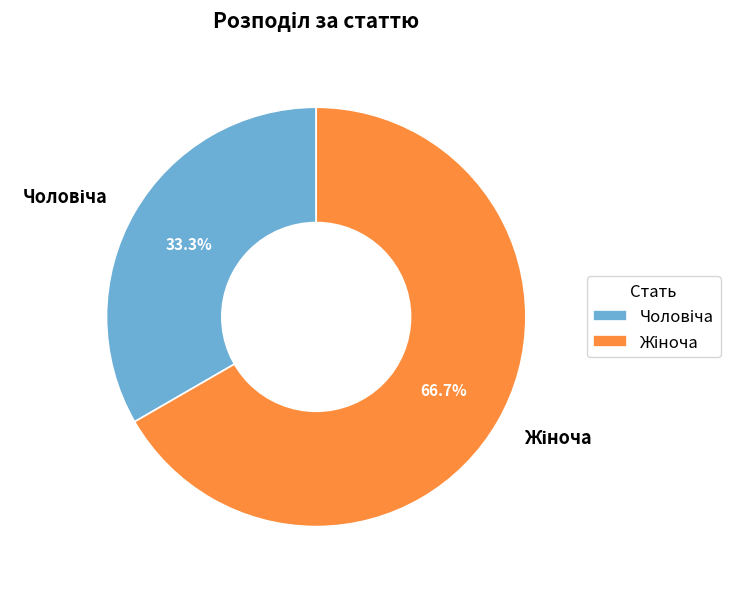

Is there any slice that represents more than half of the pie?

Yes